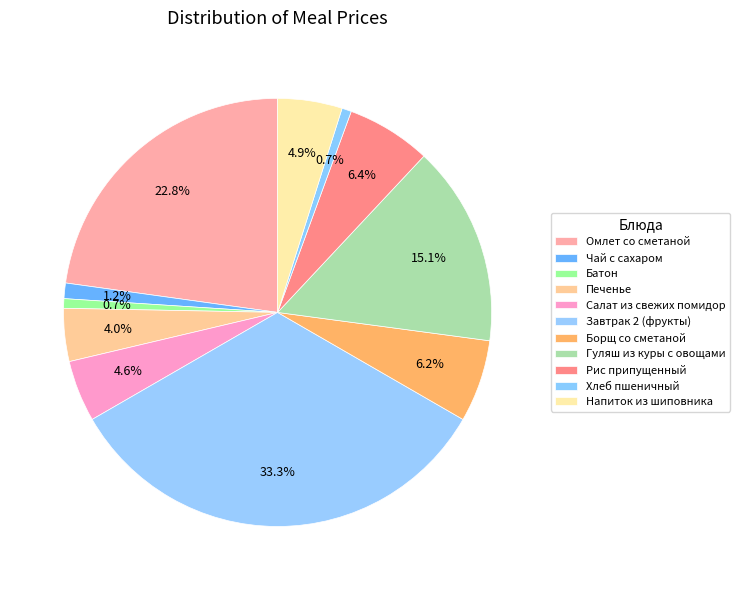

Is it true that Напиток из шиповника is 18% of the pie?

False